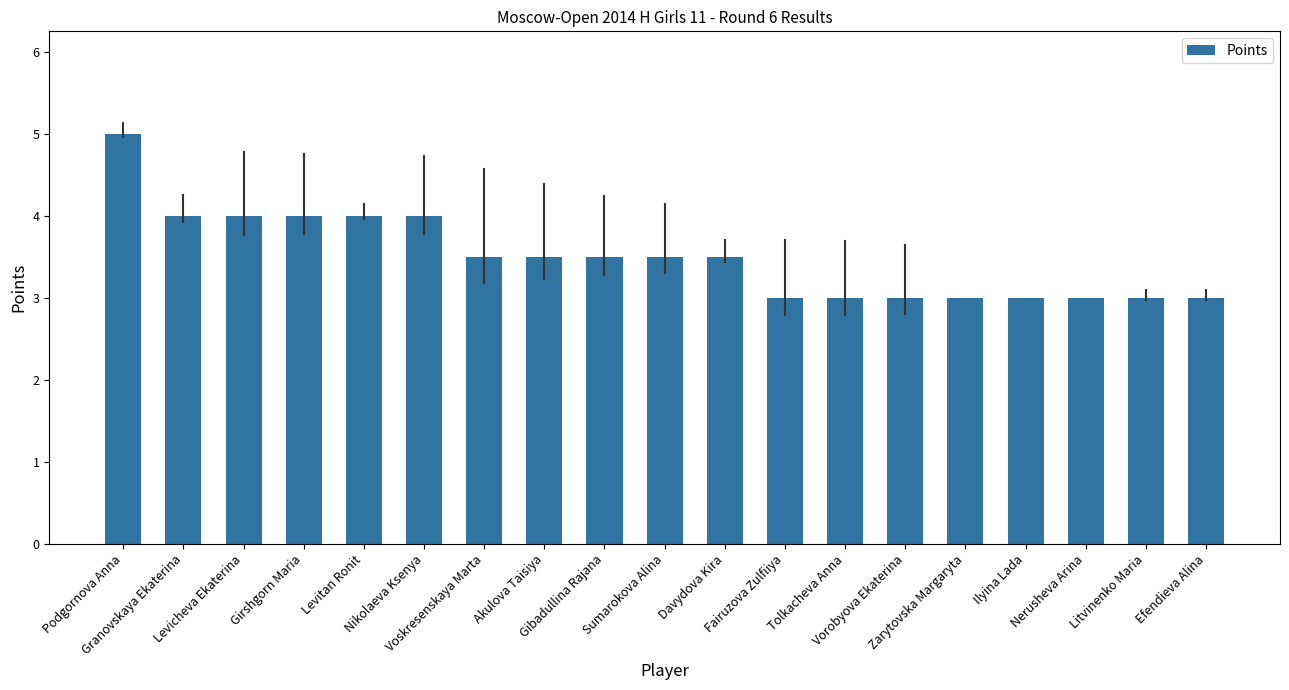

How many bars are there in total?

19